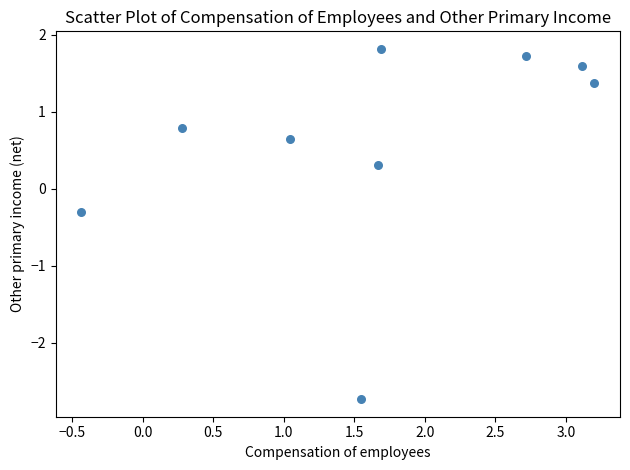

What is the range of X values (max minus min)?

3.6